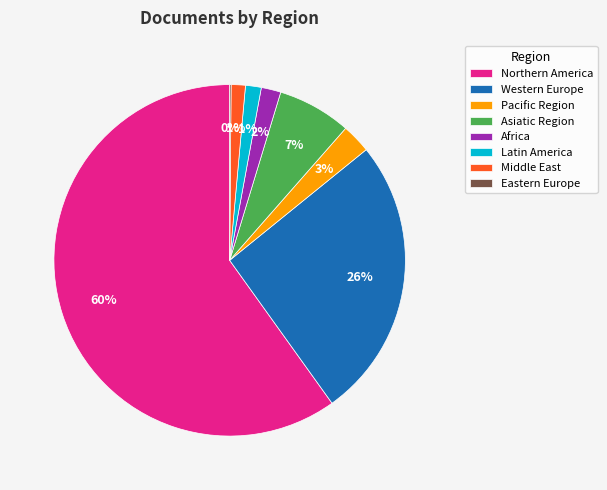

To the nearest percent, what percentage of the pie is Western Europe?

26%